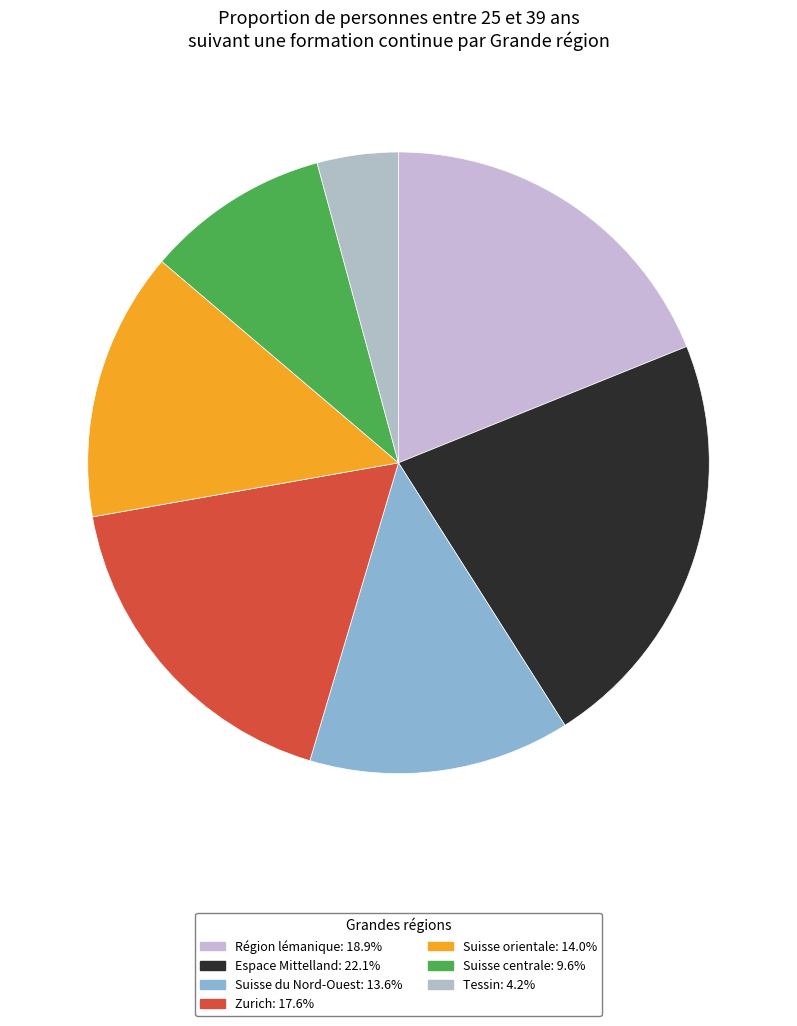

Count the number of slices in the pie.

7